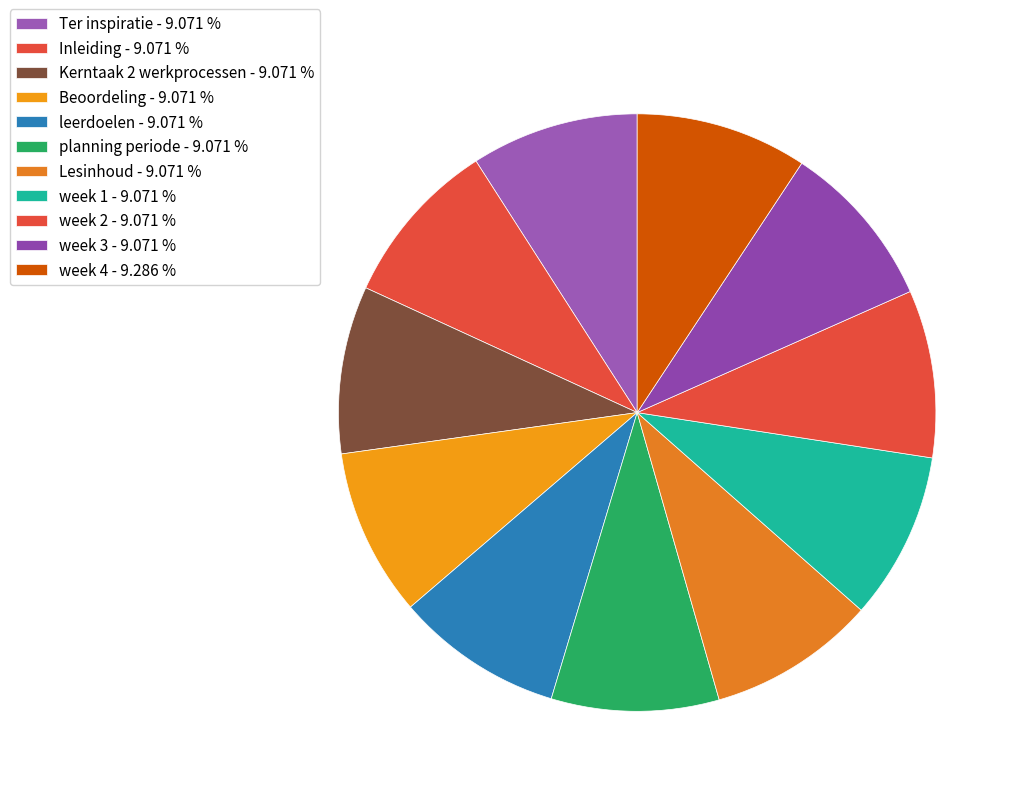

Combined, do planning periode and week 2 account for over 50%?

No